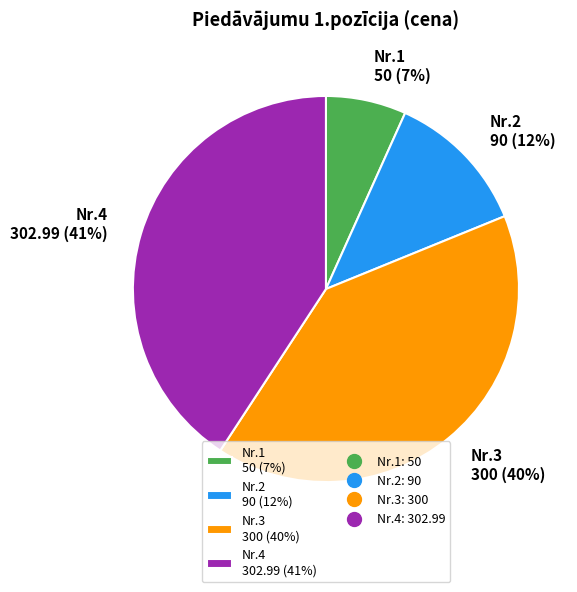

Which slice is the smallest?

Nr.1 50 (7%)